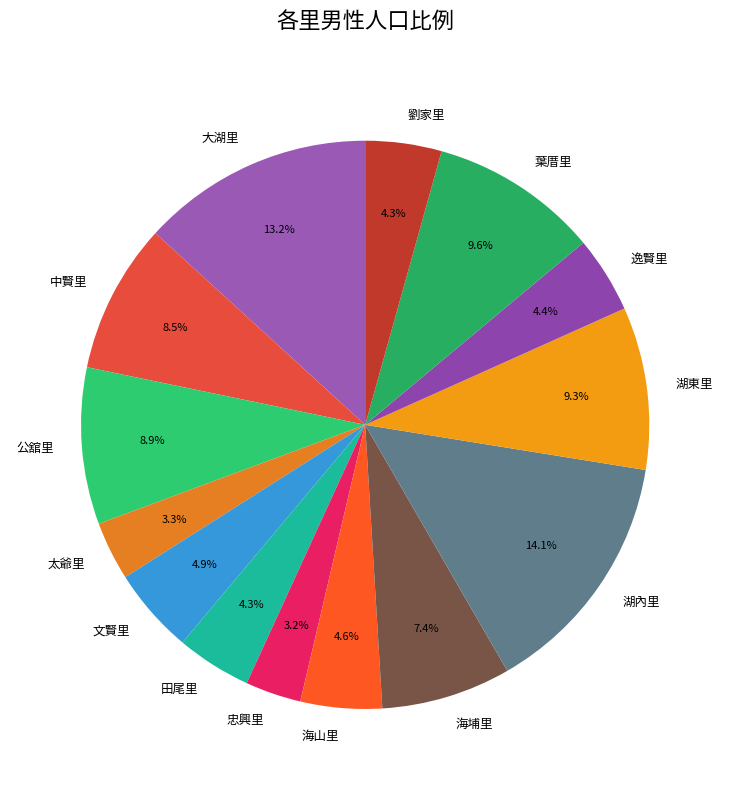

Is the sum of 海山里 and 逸賢里 greater than half?

No